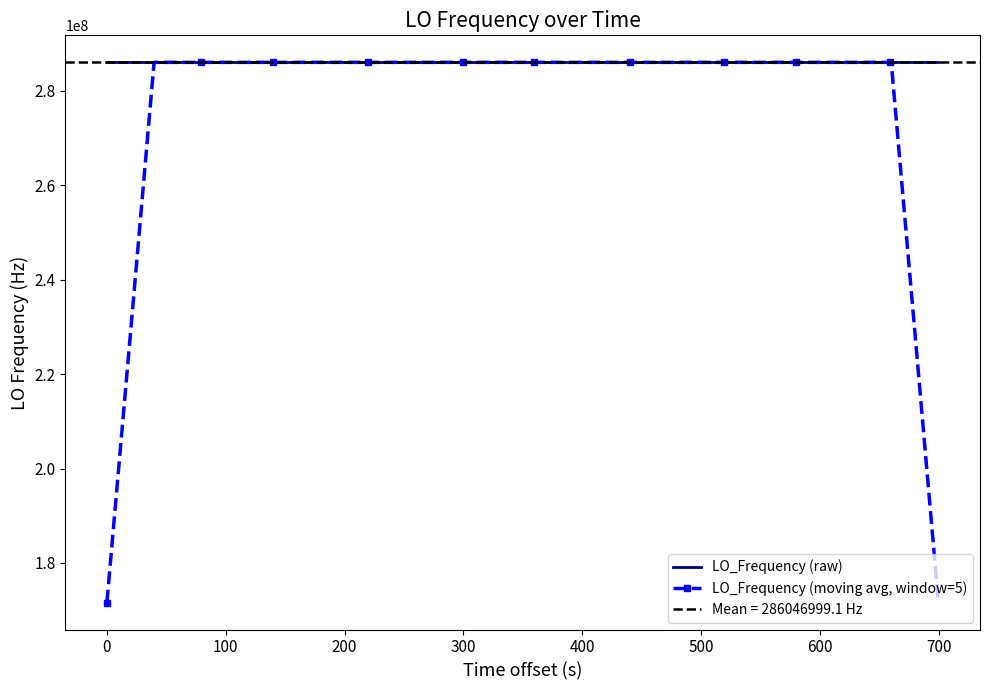

How many data points does each series have?

40